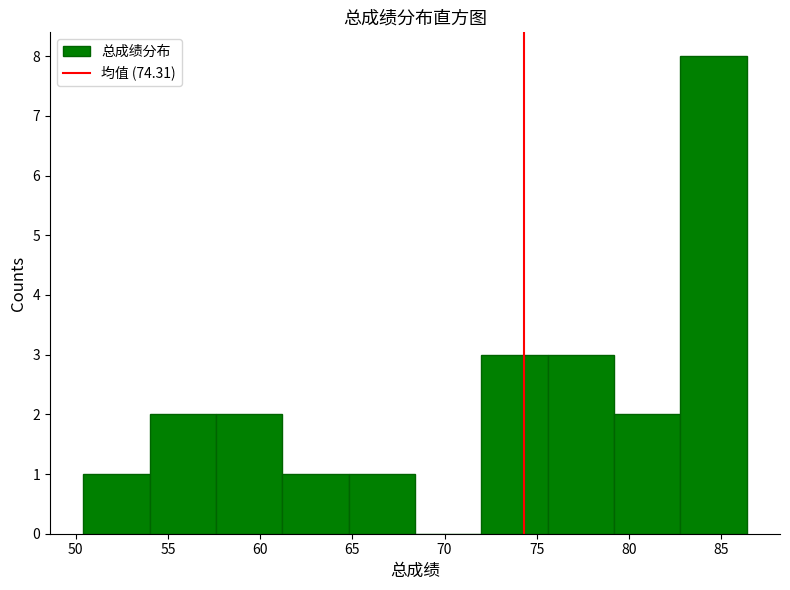

Reading left to right, list every bar in this chart as the range it spans on the x-axis followed by its height. Neither the bar edges nor the heights are printed on the chart, so give them approximately, as read against the axes.

50.4 to 54.0: 1
54.0 to 57.6: 2
57.6 to 61.2: 2
61.2 to 64.8: 1
64.8 to 68.4: 1
68.4 to 72.0: 0
72.0 to 75.6: 3
75.6 to 79.2: 3
79.2 to 82.8: 2
82.8 to 86.4: 8